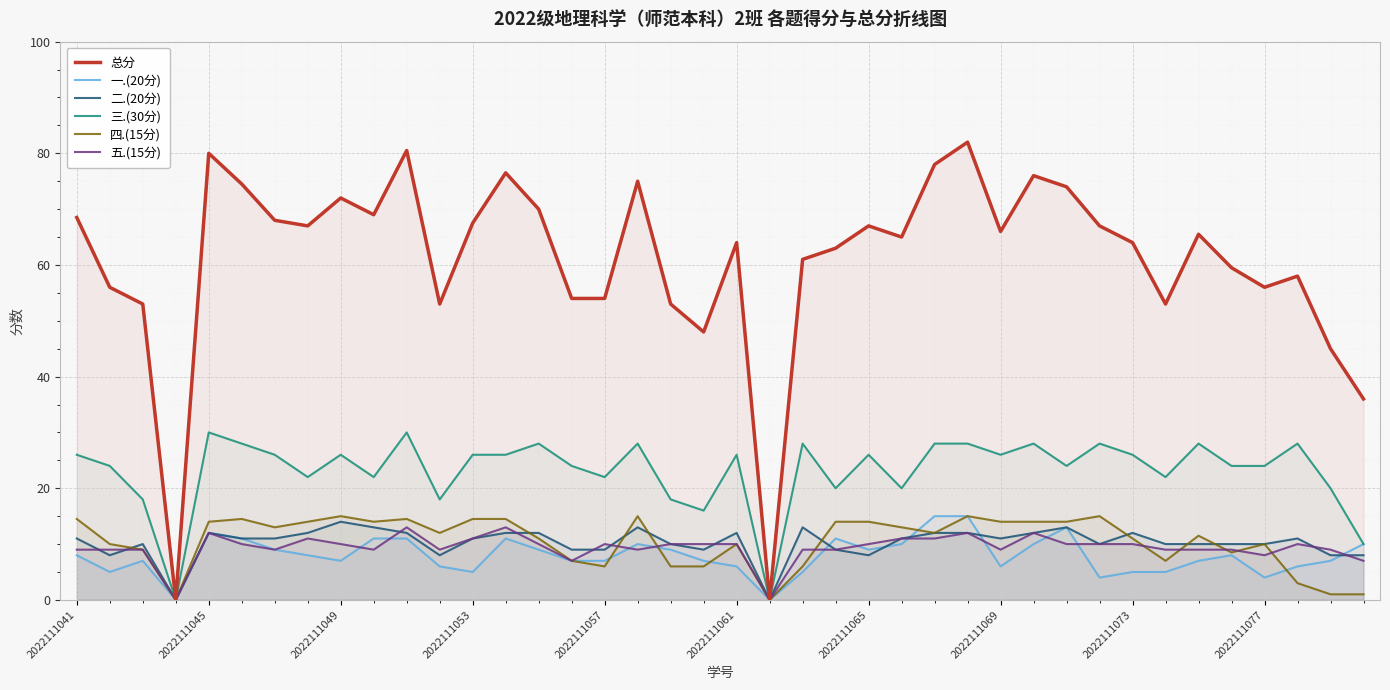

Reading right to left, list all the values displayed in this chart.

总分: 36.0	45.0	58.0	56.0	59.5	65.5	53.0	64.0	67.0	74.0	76.0	66.0	82.0	78.0	65.0	67.0	63.0	61.0	0.0	64.0	48.0	53.0	75.0	54.0	54.0	70.0	76.5	67.5	53.0	80.5	69.0	72.0	67.0	68.0	74.5	80.0	0.0	53.0	56.0	68.5
一.(20分): 10.0	7.0	6.0	4.0	8.0	7.0	5.0	5.0	4.0	13.0	10.0	6.0	15.0	15.0	10.0	9.0	11.0	5.0	0.0	6.0	7.0	9.0	10.0	7.0	7.0	9.0	11.0	5.0	6.0	11.0	11.0	7.0	8.0	9.0	11.0	12.0	0.0	7.0	5.0	8.0
二.(20分): 8.0	8.0	11.0	10.0	10.0	10.0	10.0	12.0	10.0	13.0	12.0	11.0	12.0	12.0	11.0	8.0	9.0	13.0	0.0	12.0	9.0	10.0	13.0	9.0	9.0	12.0	12.0	11.0	8.0	12.0	13.0	14.0	12.0	11.0	11.0	12.0	0.0	10.0	8.0	11.0
三.(30分): 10.0	20.0	28.0	24.0	24.0	28.0	22.0	26.0	28.0	24.0	28.0	26.0	28.0	28.0	20.0	26.0	20.0	28.0	0.0	26.0	16.0	18.0	28.0	22.0	24.0	28.0	26.0	26.0	18.0	30.0	22.0	26.0	22.0	26.0	28.0	30.0	0.0	18.0	24.0	26.0
四.(15分): 1.0	1.0	3.0	10.0	8.5	11.5	7.0	11.0	15.0	14.0	14.0	14.0	15.0	12.0	13.0	14.0	14.0	6.0	0.0	10.0	6.0	6.0	15.0	6.0	7.0	11.0	14.5	14.5	12.0	14.5	14.0	15.0	14.0	13.0	14.5	14.0	0.0	9.0	10.0	14.5
五.(15分): 7.0	9.0	10.0	8.0	9.0	9.0	9.0	10.0	10.0	10.0	12.0	9.0	12.0	11.0	11.0	10.0	9.0	9.0	0.0	10.0	10.0	10.0	9.0	10.0	7.0	10.0	13.0	11.0	9.0	13.0	9.0	10.0	11.0	9.0	10.0	12.0	0.0	9.0	9.0	9.0